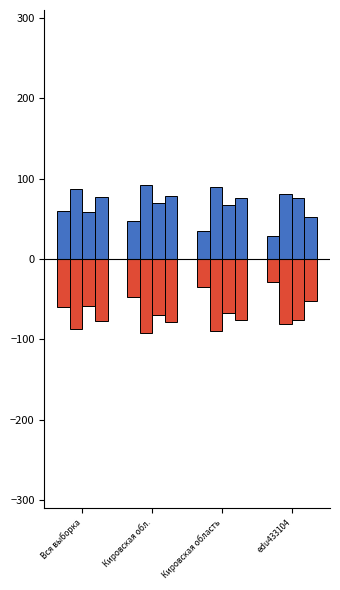

Rank the series by their maximum value, from highest to lowest.

col_6, col_4, col_7, col_5